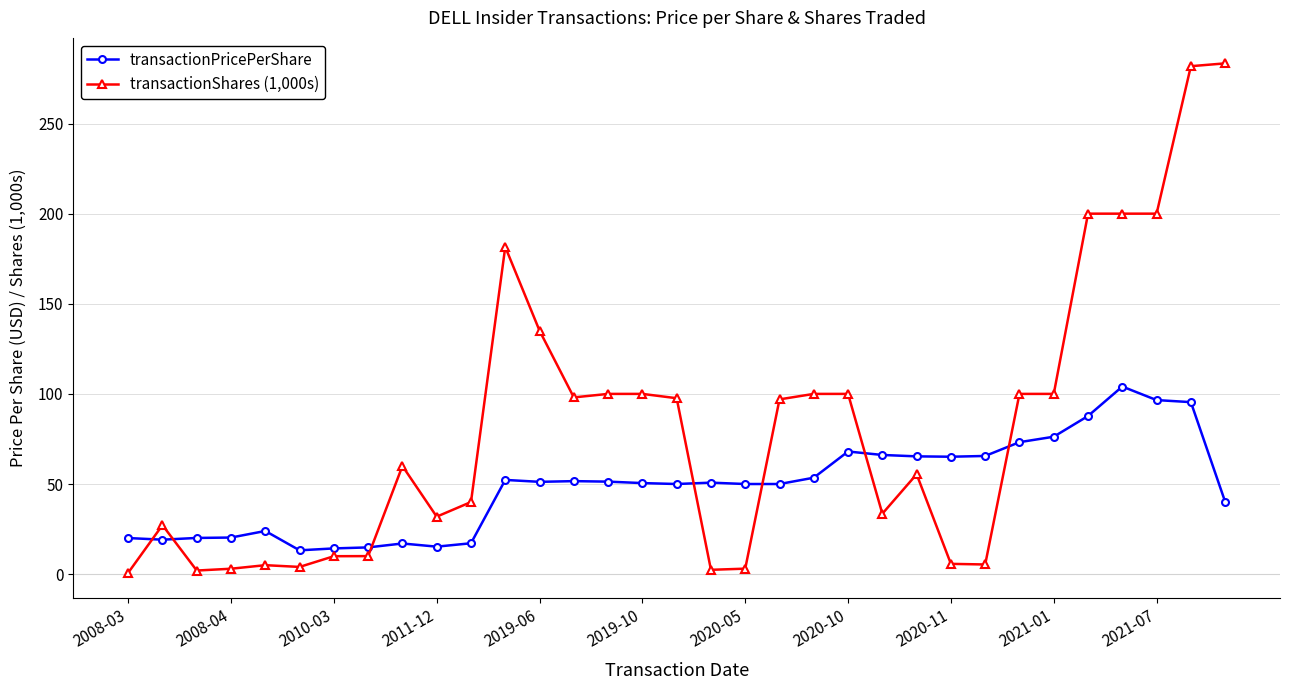

What is the value of the transactionPricePerShare point at the 28th from the left?

76.2